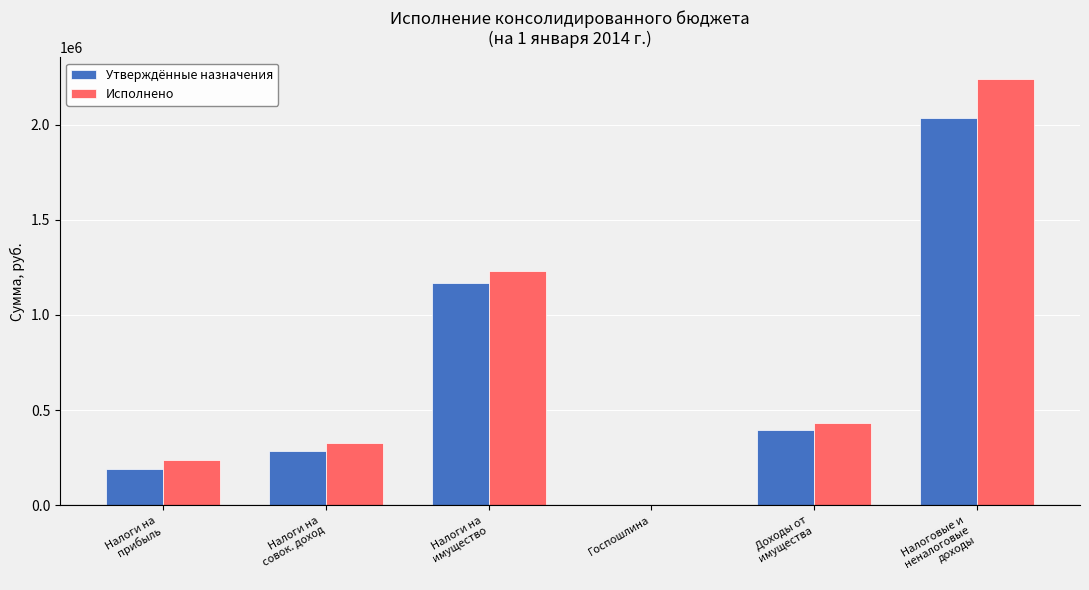

What is the maximum value for Исполнено?

2240856.0